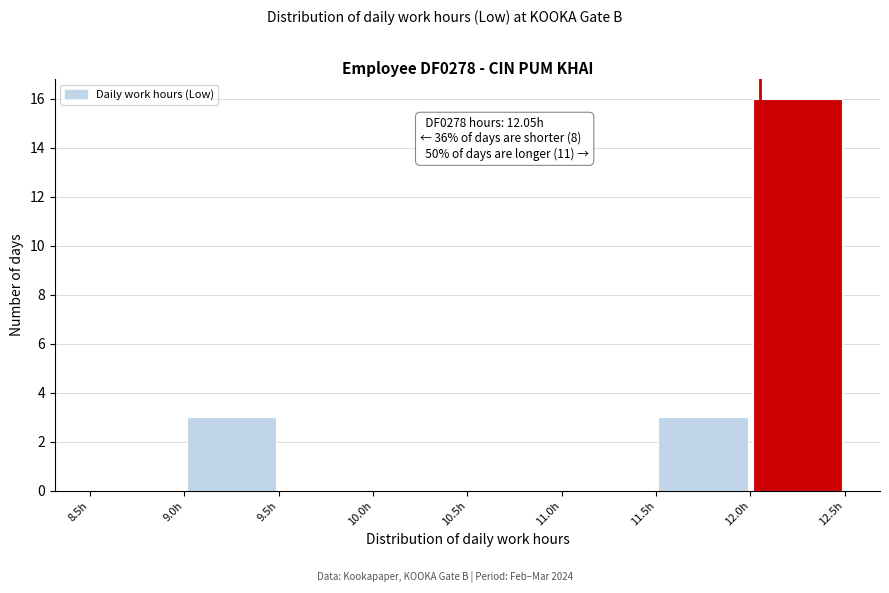

Which range on the x-axis has the tallest bar?

12.0 to 12.5